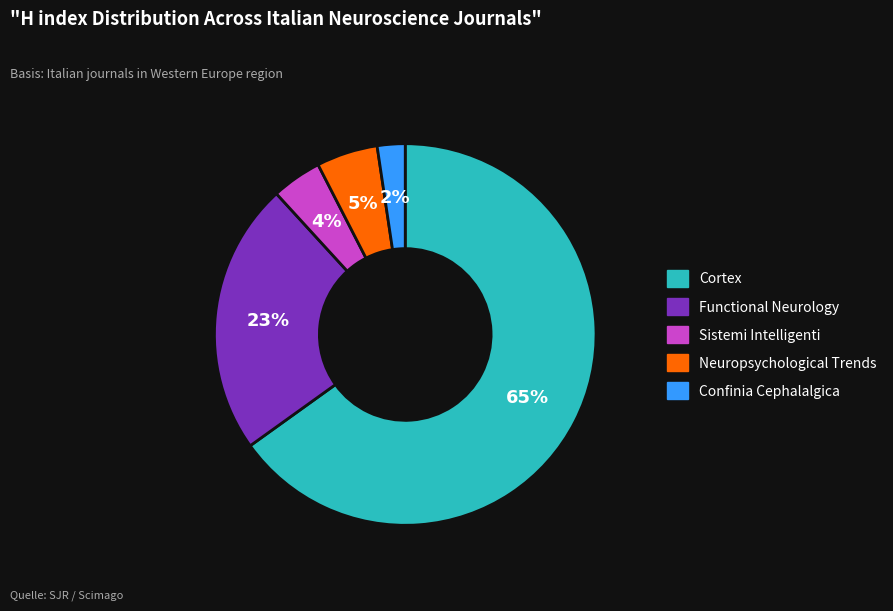

What is the ratio of the value at Sistemi Intelligenti to the value at Functional Neurology?

0.2